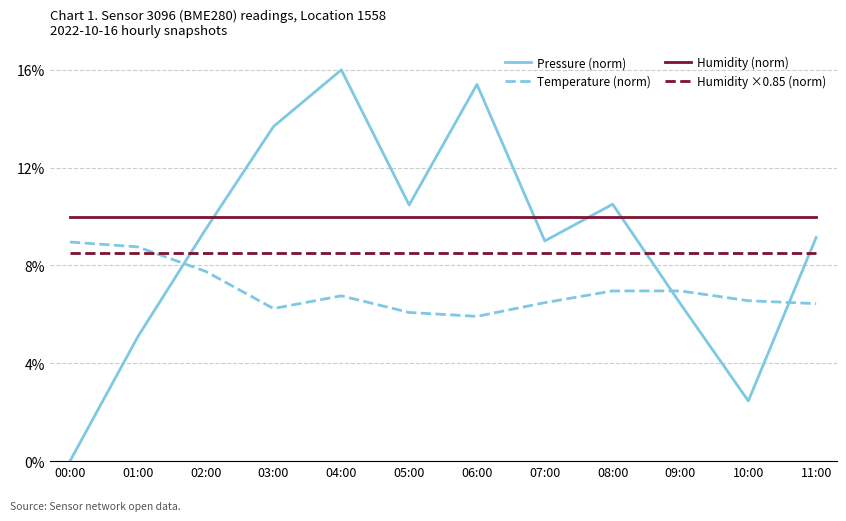

How many series are shown in this chart?

4